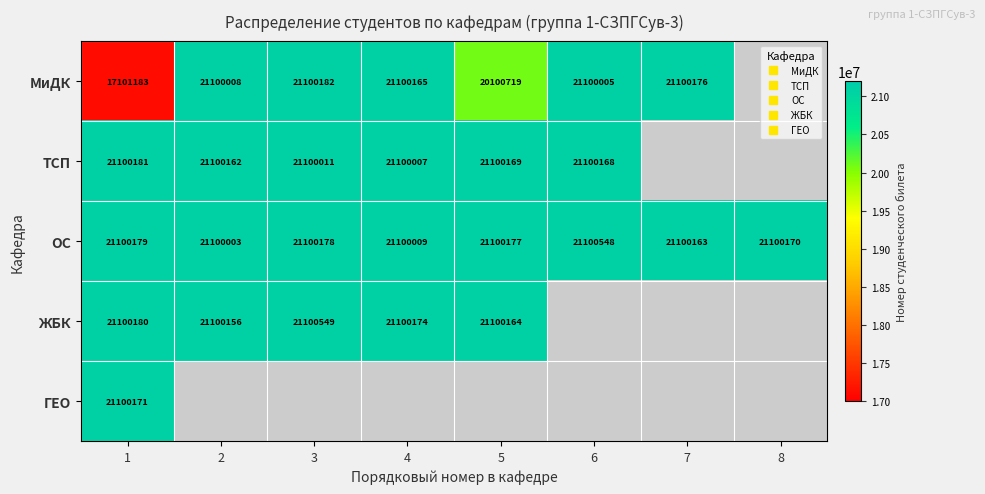

How many data points in ОС are less than 21100177?

4